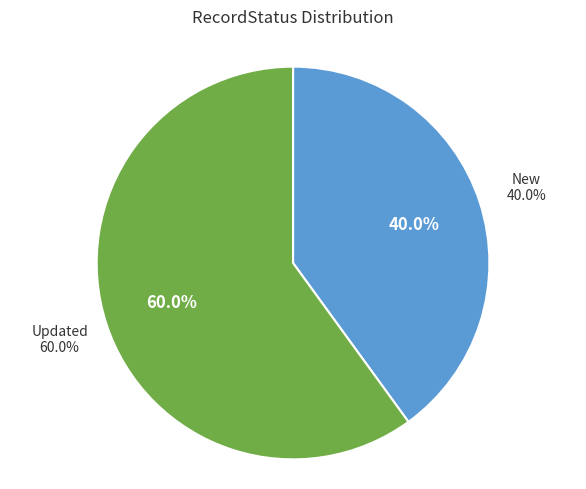

Which slice is the largest?

Updated